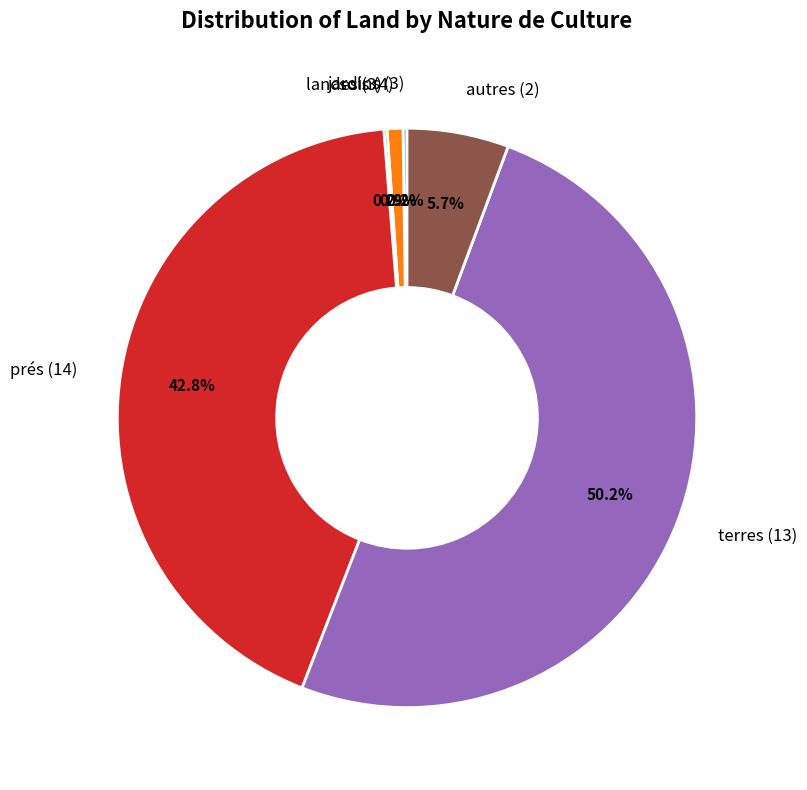

Which has a higher value, sols (4) or autres (2)?

autres (2)